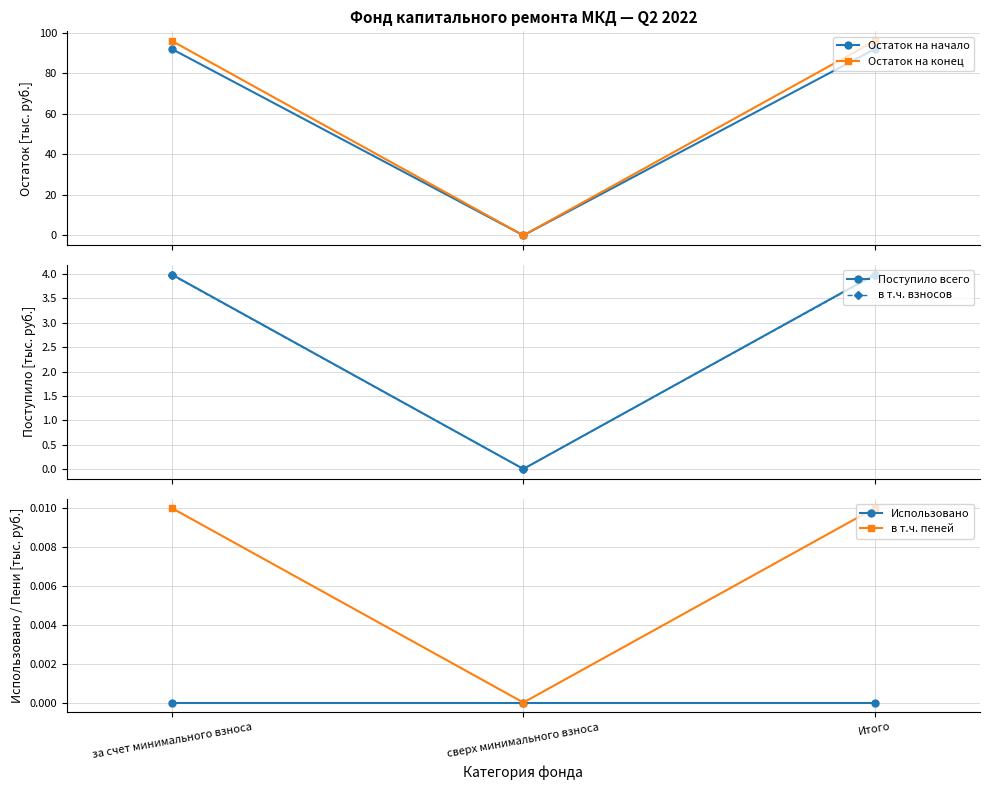

Reading left to right, extract all data points from this chart.

Остаток на начало: за счет минимального взноса=92.0	сверх минимального взноса=0.0	Итого=92.0
Остаток на конец: за счет минимального взноса=96.0	сверх минимального взноса=0.0	Итого=96.0
Поступило всего: за счет минимального взноса=4.0	сверх минимального взноса=0.0	Итого=4.0
в т.ч. взносов: за счет минимального взноса=4.0	сверх минимального взноса=0.0	Итого=4.0
Использовано: за счет минимального взноса=0.0	сверх минимального взноса=0.0	Итого=0.0
в т.ч. пеней: за счет минимального взноса=0.0	сверх минимального взноса=0.0	Итого=0.0